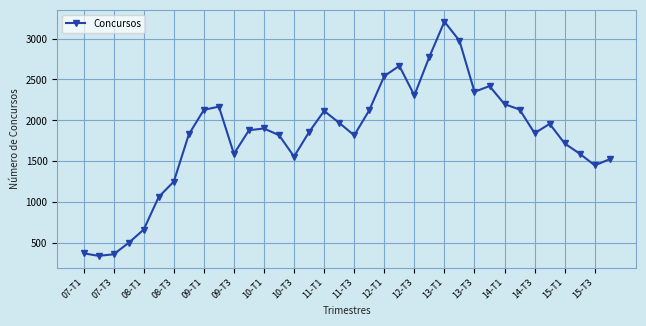

True or false: there are more than 0 points higher than both neighbors.

True